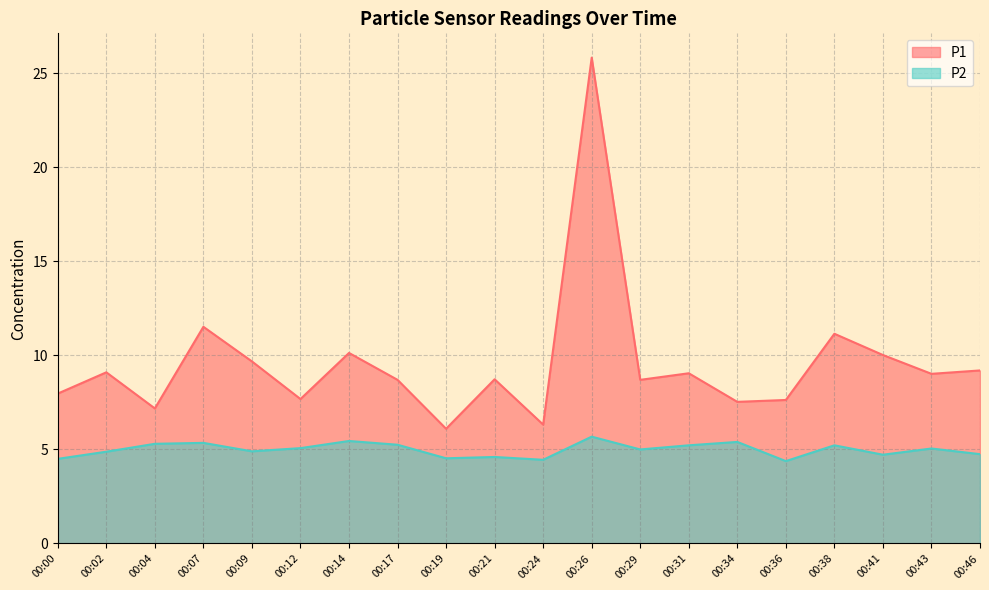

How many data points in P2 are less than 5?

9